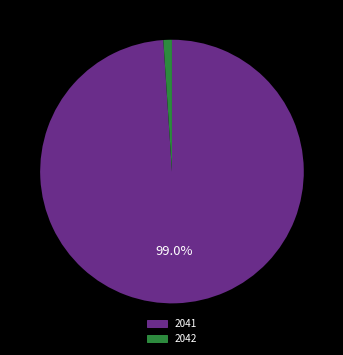

How many segments does this pie chart have?

2